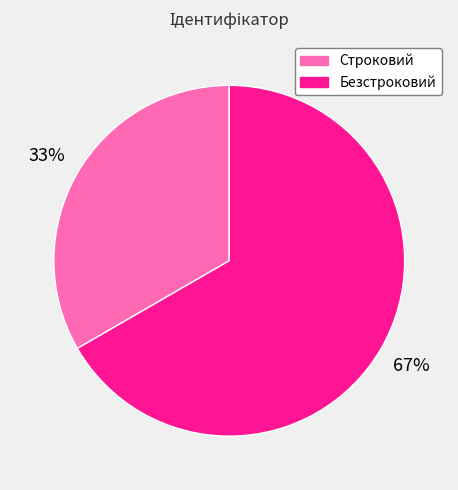

Which category accounts for the majority?

Безстроковий